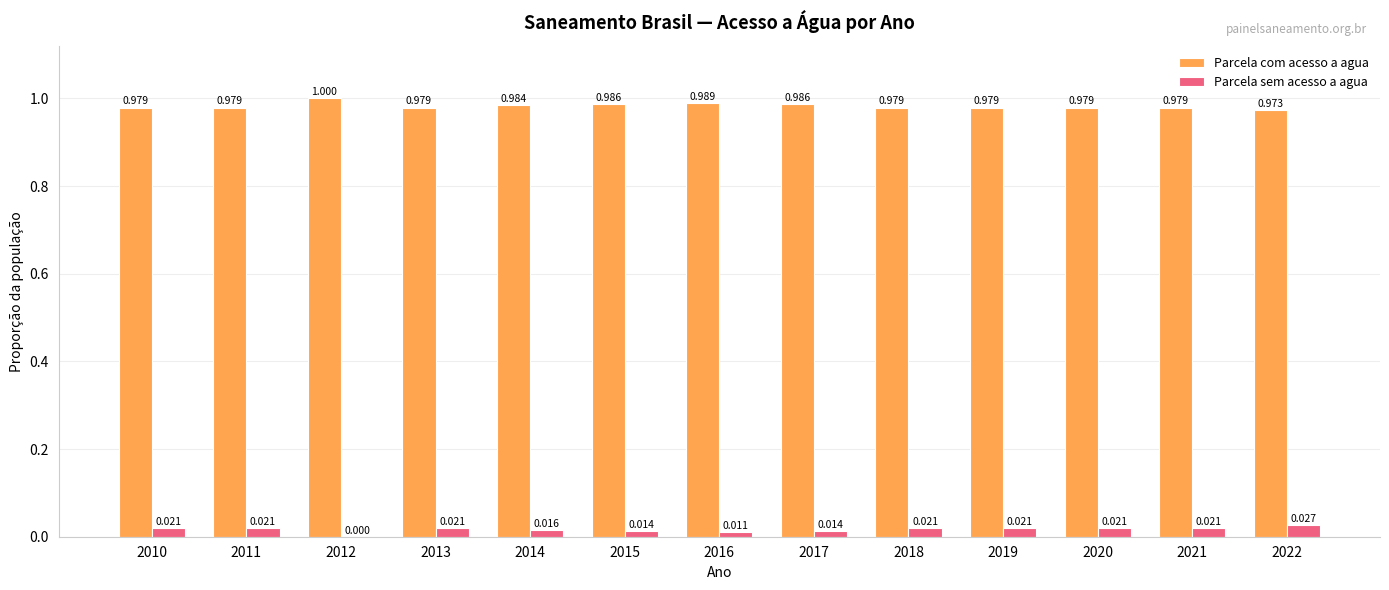

Is the value of Parcela com acesso a agua at 2010 greater than the value of Parcela sem acesso a agua at 2022?

Yes